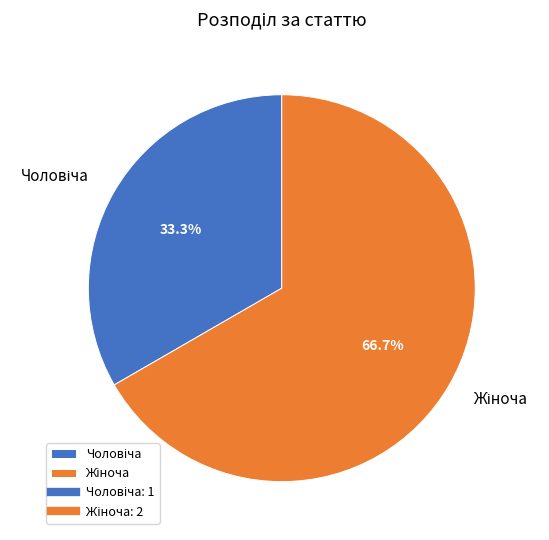

Is there any slice that represents more than half of the pie?

Yes